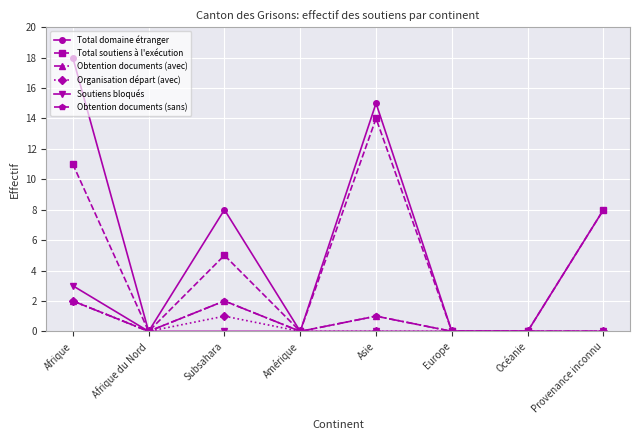

Does the chart have visible grid lines?

Yes